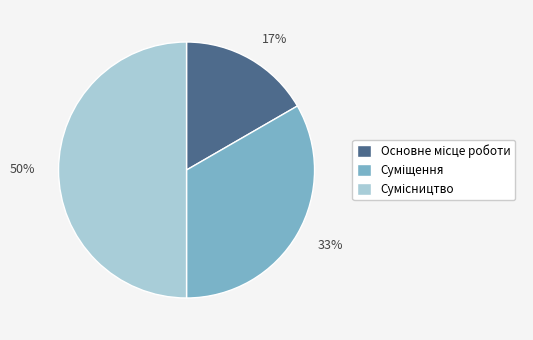

To the nearest percent, what is the difference between the largest and smallest slice percentages?

33%